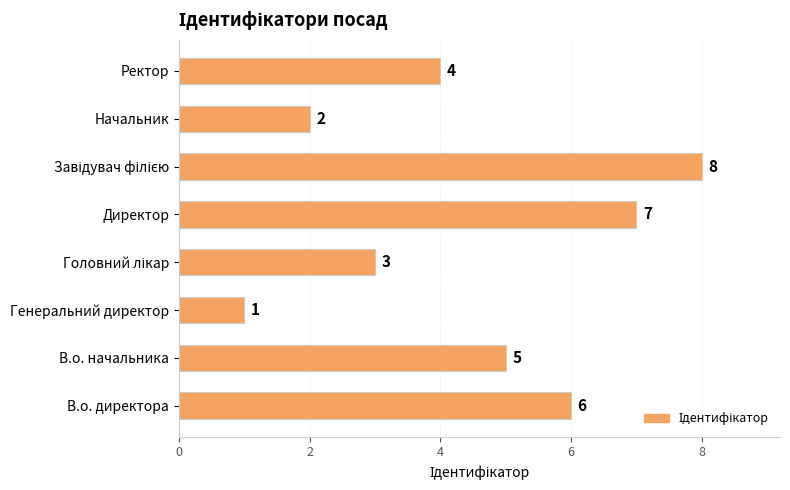

What is the greatest value displayed?

8